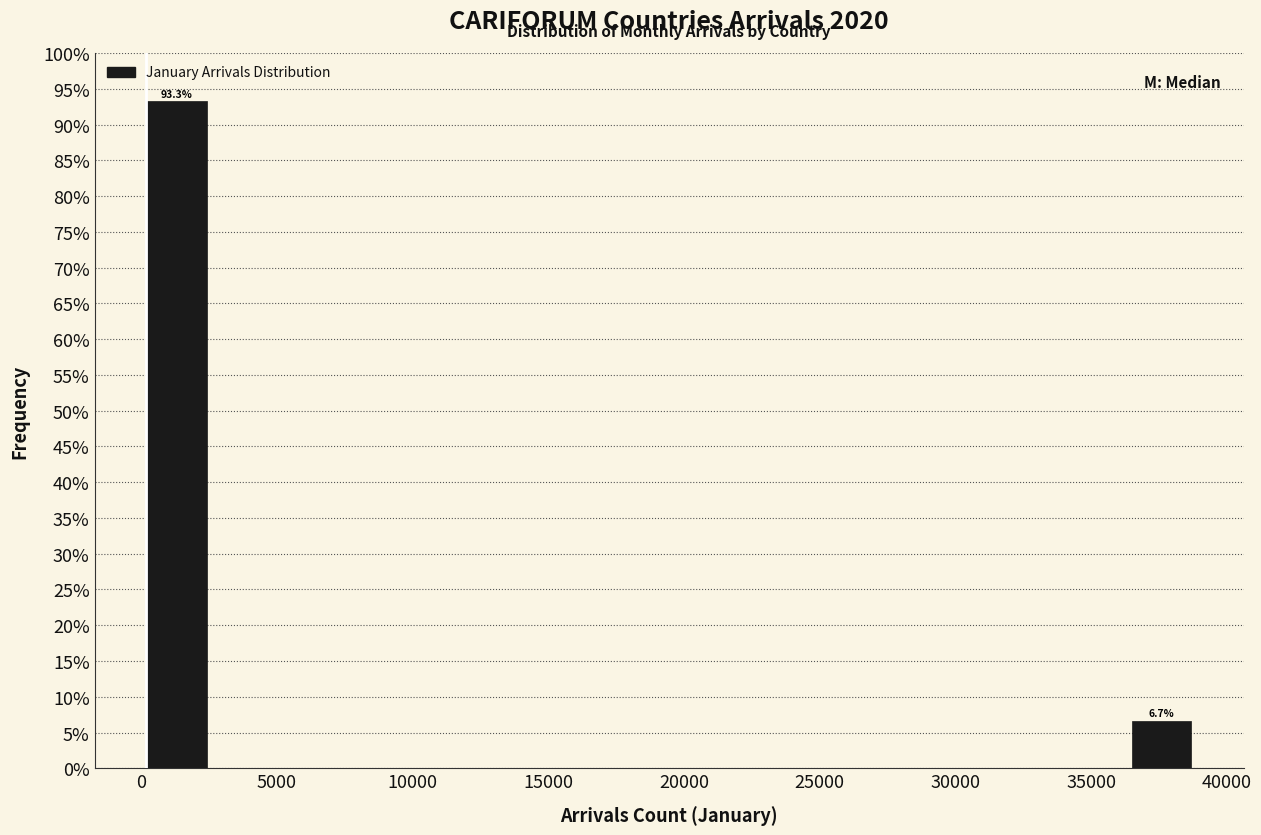

Which range on the x-axis has the tallest bar?

0 to 2500